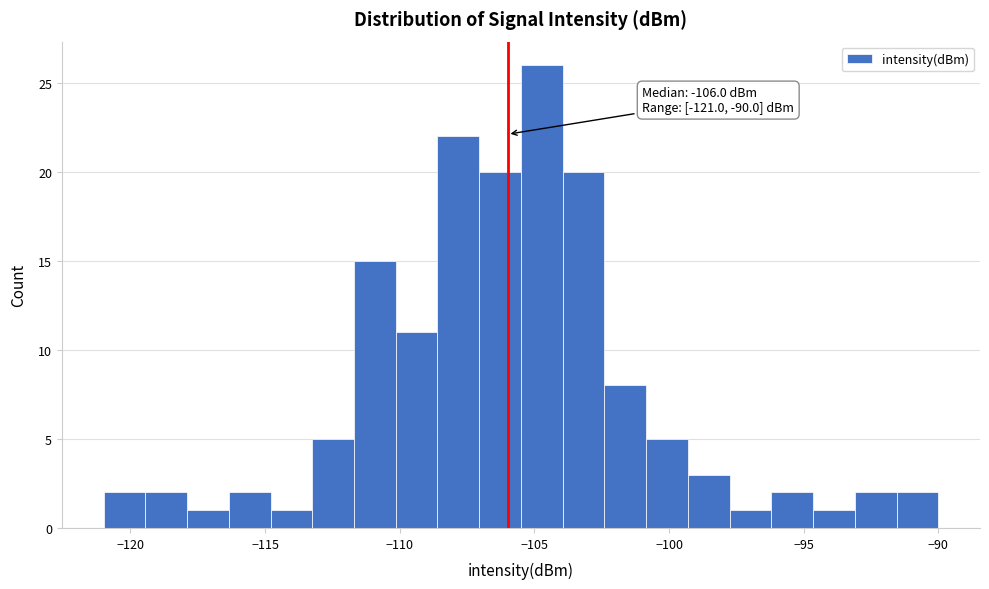

Read against the x-axis, roughly where is the centre of the tallest bar?

-104.5